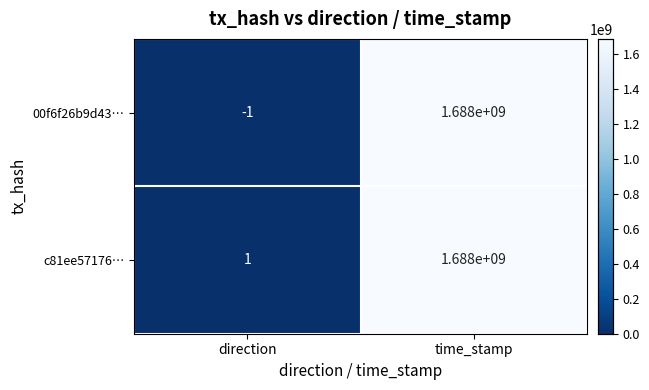

What is the spread (max minus min) of values at time_stamp?

0